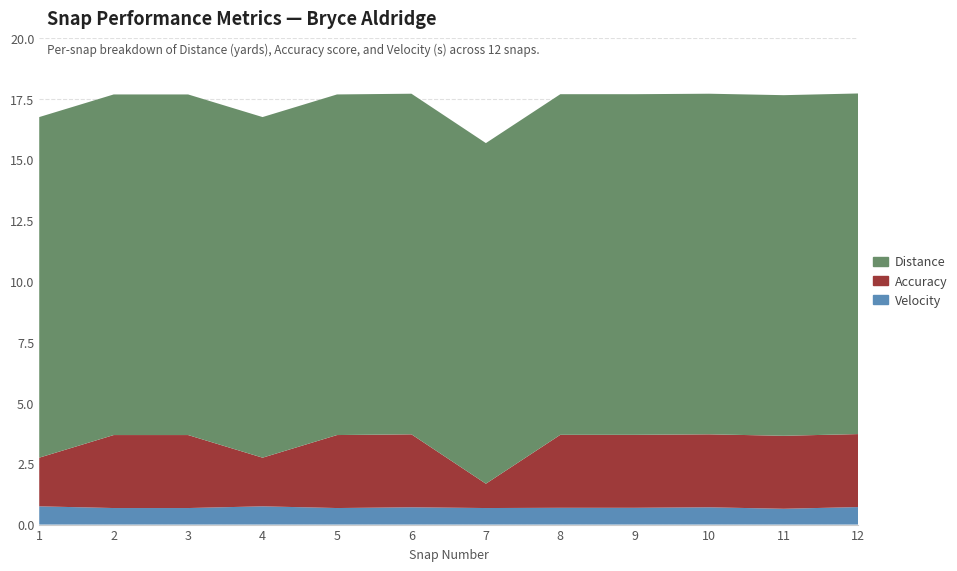

Reading left to right, list all the values displayed in this chart.

Velocity: 0.8	0.7	0.7	0.8	0.7	0.7	0.7	0.7	0.7	0.7	0.7	0.7
Accuracy: 2.0	3.0	3.0	2.0	3.0	3.0	1.0	3.0	3.0	3.0	3.0	3.0
Distance: 14.0	14.0	14.0	14.0	14.0	14.0	14.0	14.0	14.0	14.0	14.0	14.0